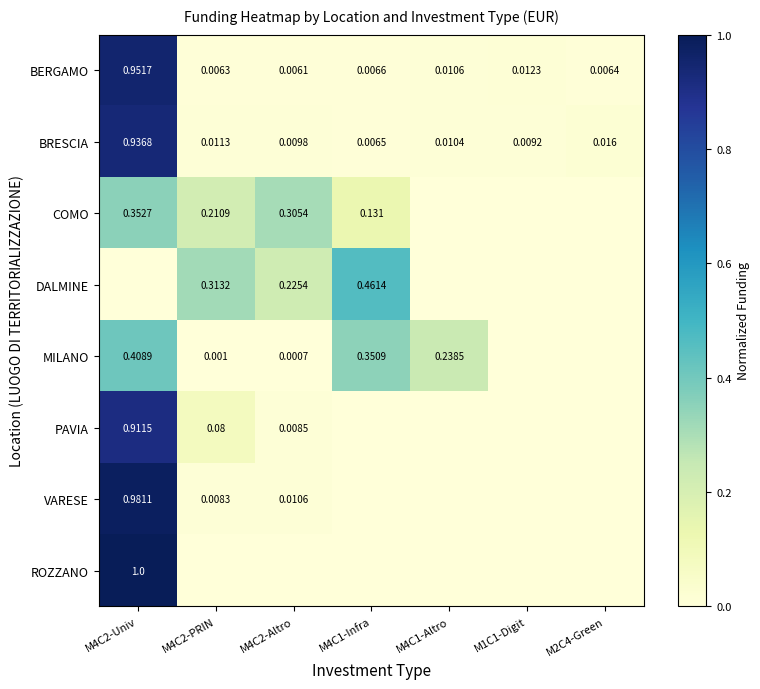

At which category does the chart reach its peak across all series?

M4C2-Univ